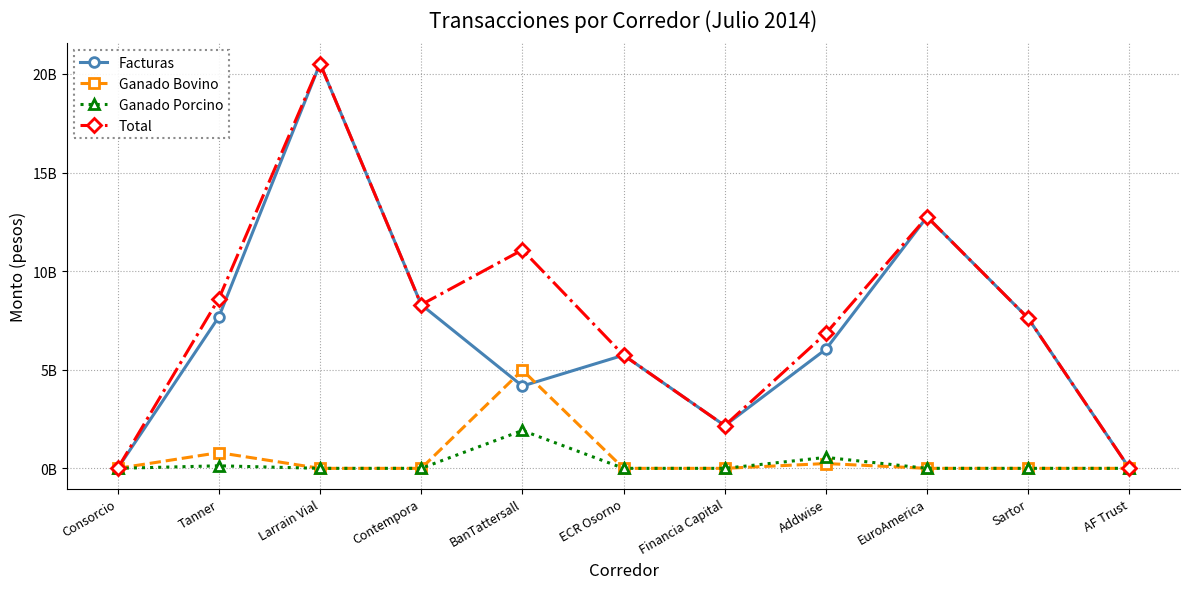

True or false: Facturas has more than 1 interior local peaks.

True